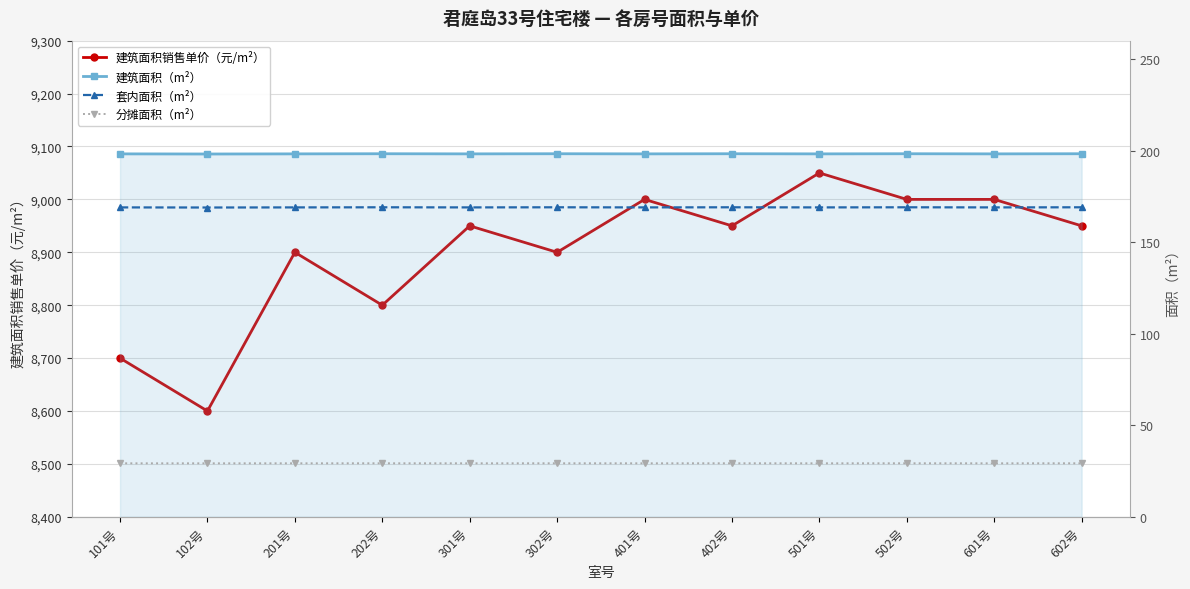

Reading left to right, transcribe all the data shown in this chart.

建筑面积销售单价（元/m²）: 8700.0	8600.0	8900.0	8800.0	8950.0	8900.0	9000.0	8950.0	9050.0	9000.0	9000.0	8950.0
建筑面积（m²）: 198.2	198.1	198.2	198.3	198.2	198.3	198.2	198.3	198.2	198.3	198.2	198.3
套内面积（m²）: 169.0	168.9	169.0	169.0	169.0	169.0	169.0	169.0	169.0	169.0	169.0	169.0
分摊面积（m²）: 29.2	29.2	29.2	29.2	29.2	29.2	29.2	29.2	29.2	29.2	29.2	29.2